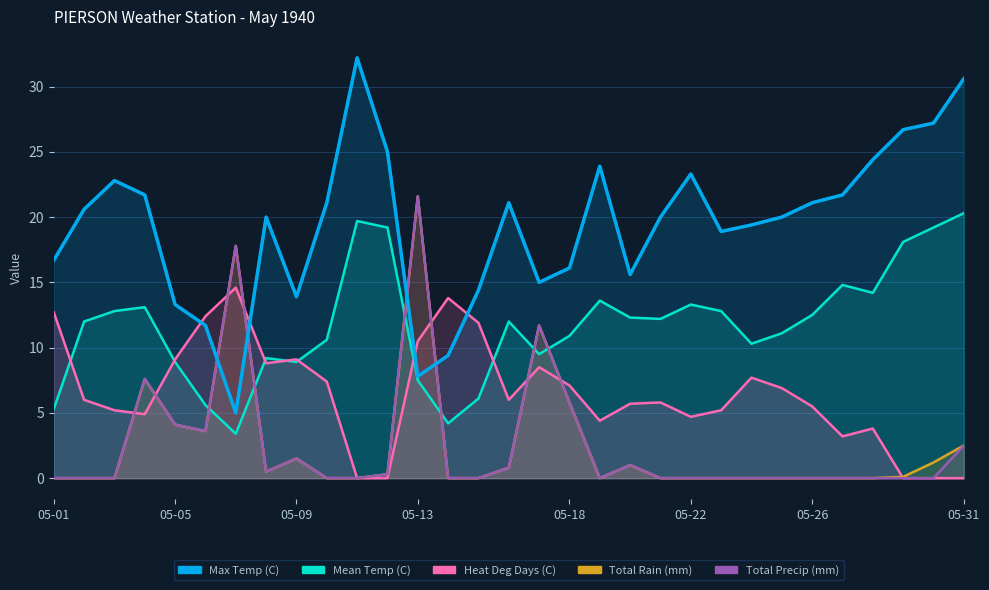

What is the value of the Heat Deg Days (C) point at the 5th from the left?

9.1